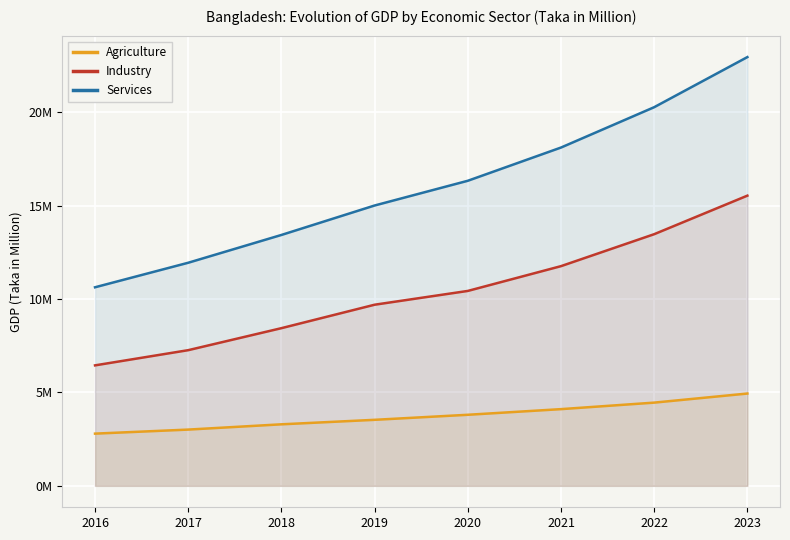

Reading right to left, transcribe all the data shown in this chart.

Agriculture: 4941583	4455313	4106614	3804464	3534431	3293802	3011670	2795050
Industry: 15535740	13472094	11761197	10434511	9696197	8441058	7263062	6449401
Services: 22953551	20270879	18110380	16331503	15007804	13431175	11943198	10629825